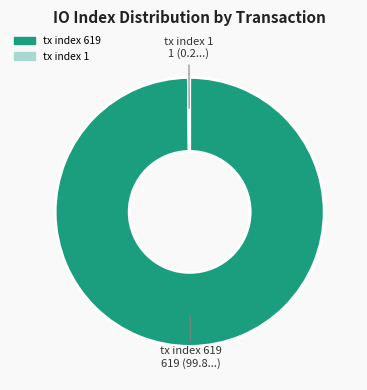

Which slice represents more than half of the pie?

tx index 619